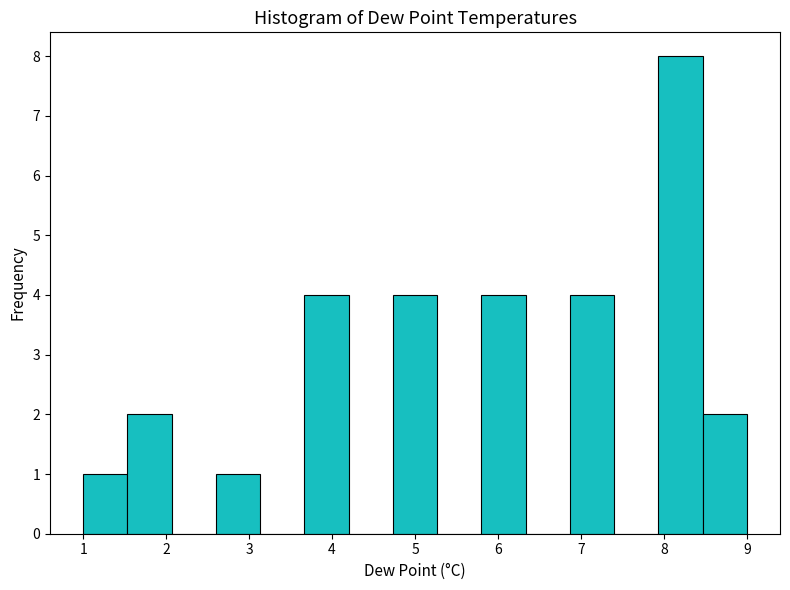

What is the height of the bar covering 4.7 to 5.3 on the x-axis? Neither the bar edges nor the heights are printed on the chart, so give them approximately, as read against the axes.

4